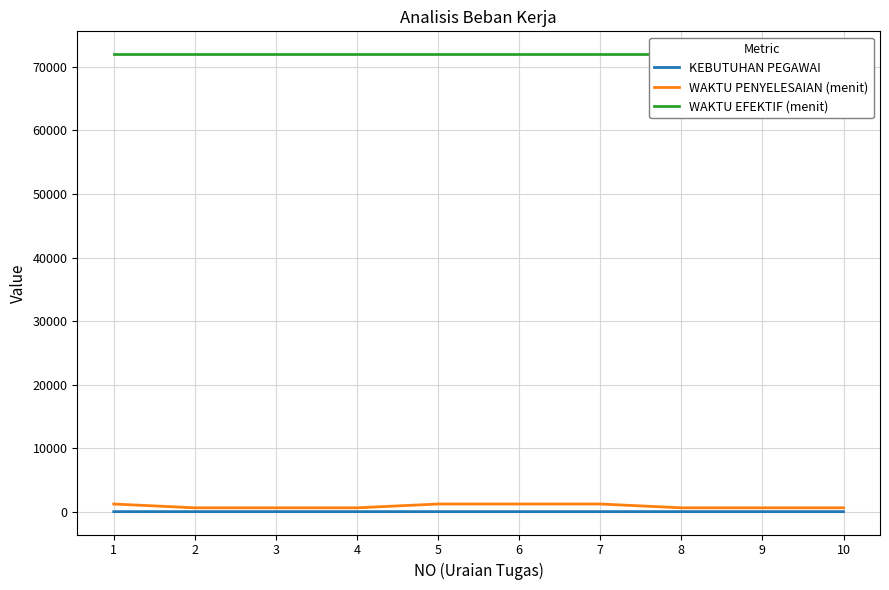

At which category is the sum across all series the highest?

5